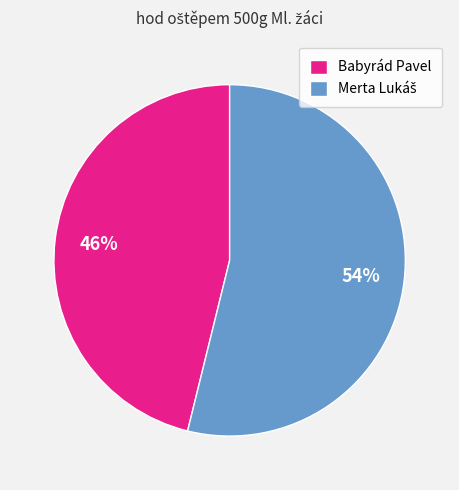

True or false: Babyrád Pavel accounts for 46% of the total.

True